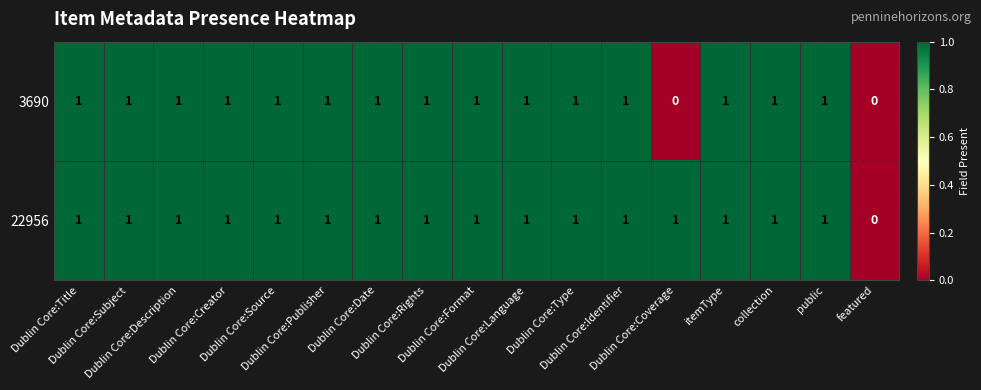

Which series has the largest total across all categories?

22956